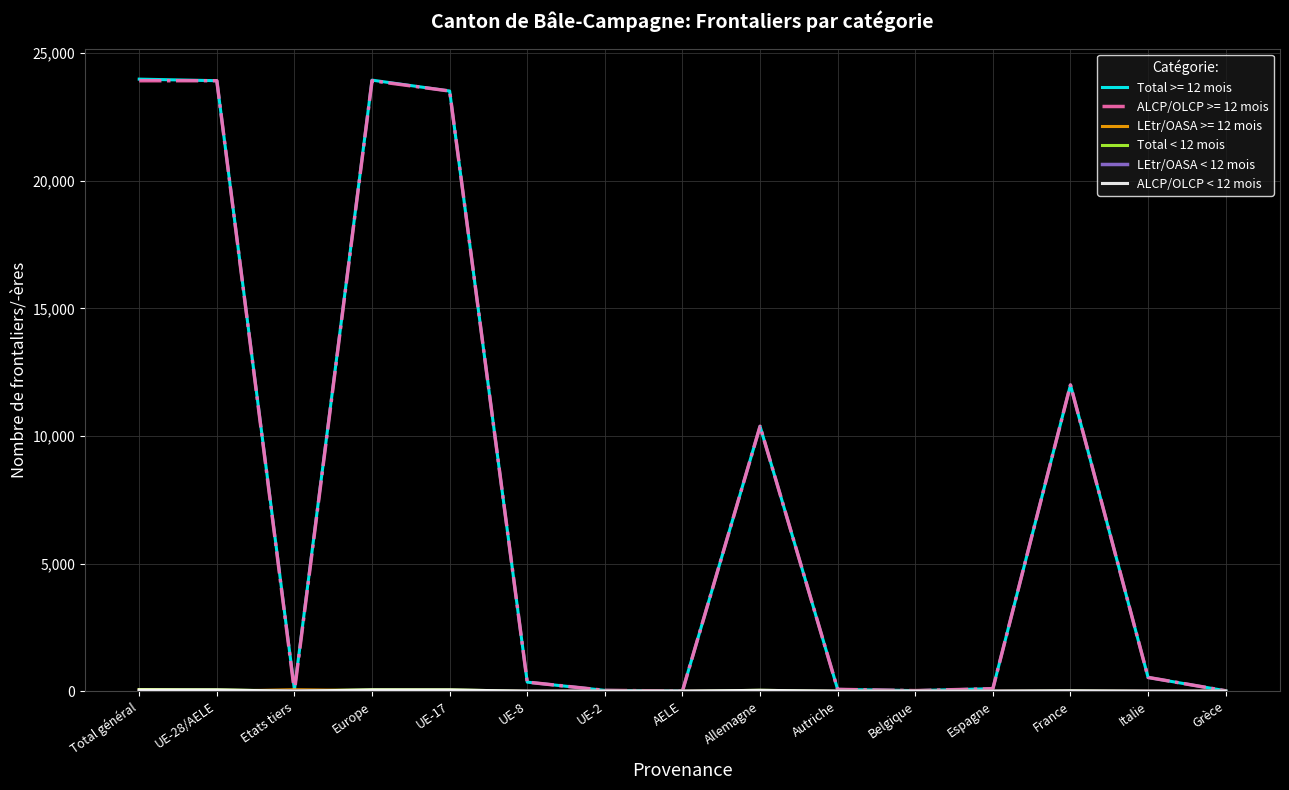

What is the difference between the highest and lowest values at Italie?

542